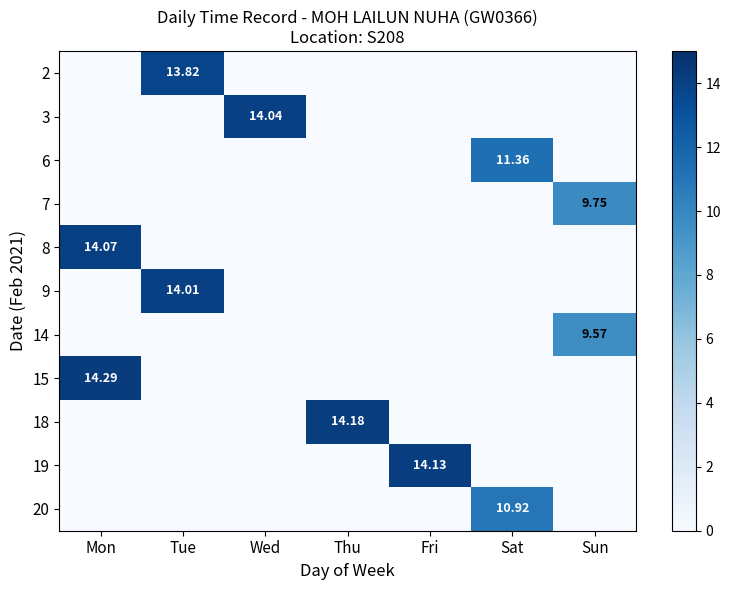

What is the difference between the maximum and minimum values in the 18 series?

14.2